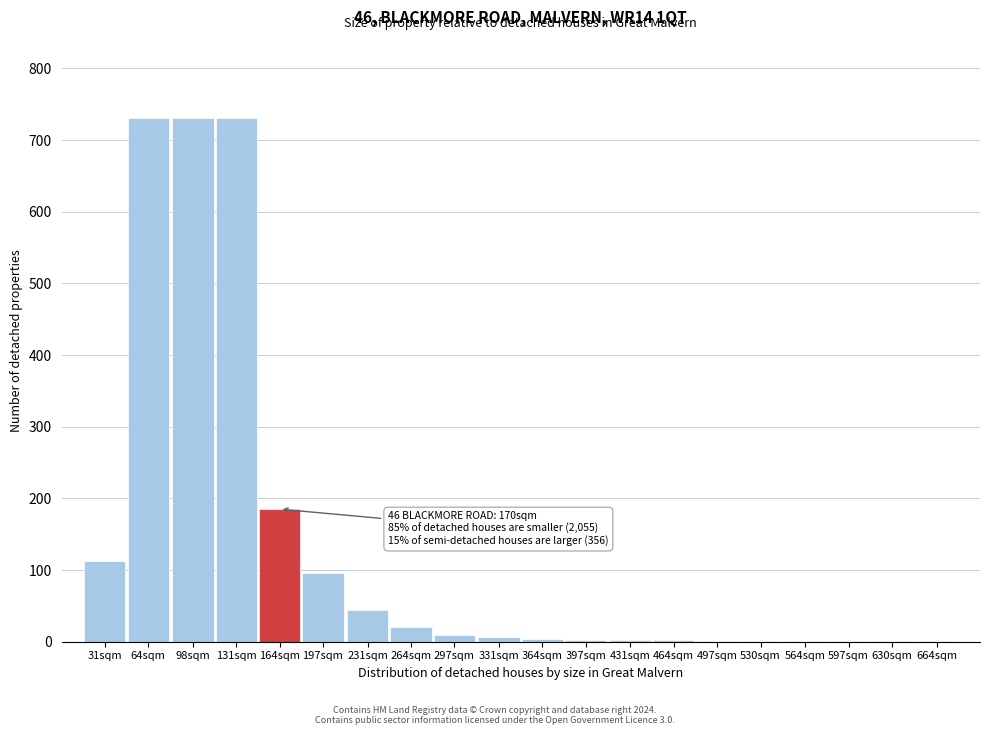

At which label is the value closest to 366?

164sqm